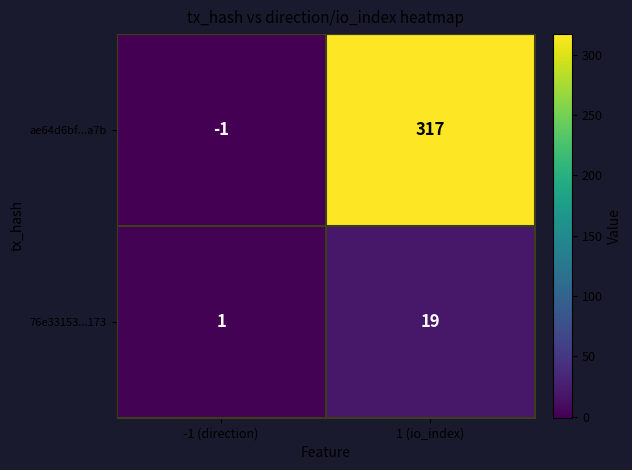

At which category is the sum across all series the highest?

1 (io_index)